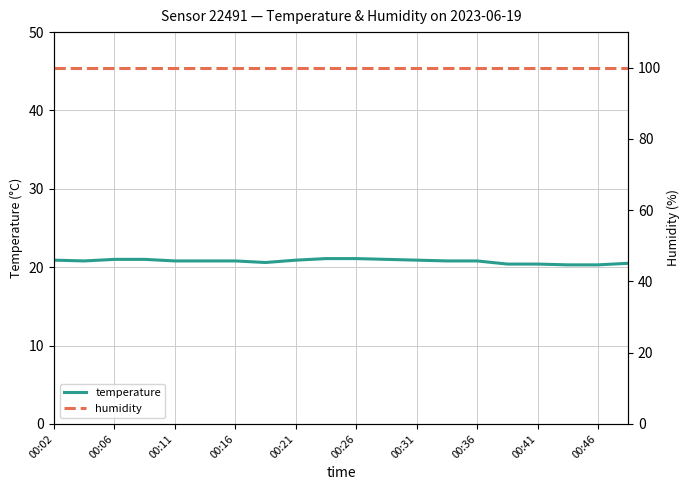

How many series are shown in this chart?

2